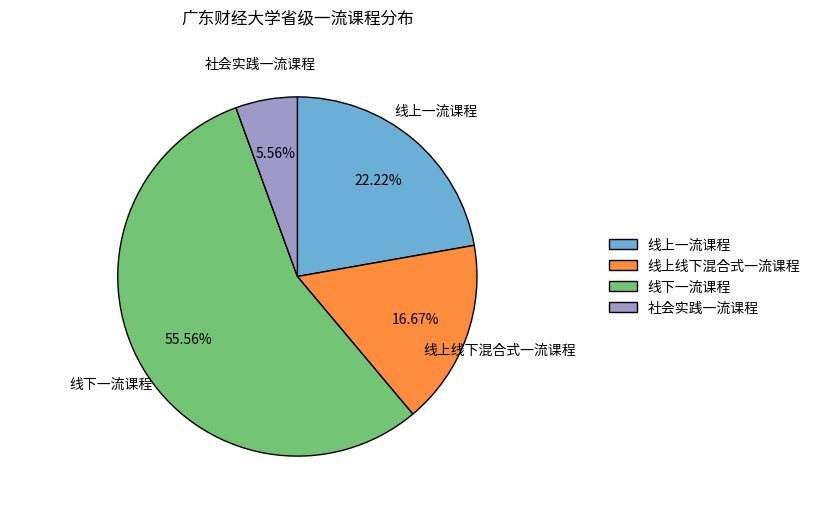

Count the number of slices in the pie.

4